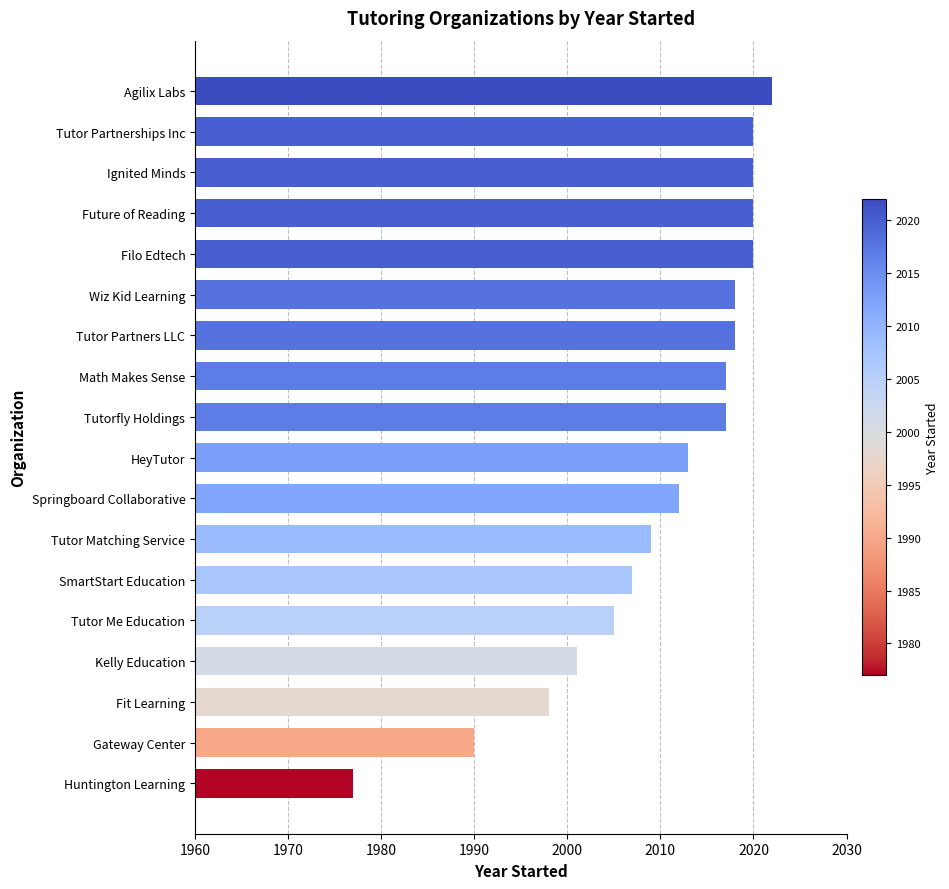

What is the approximate value at Tutor Partnerships Inc, to the nearest 5?

2020